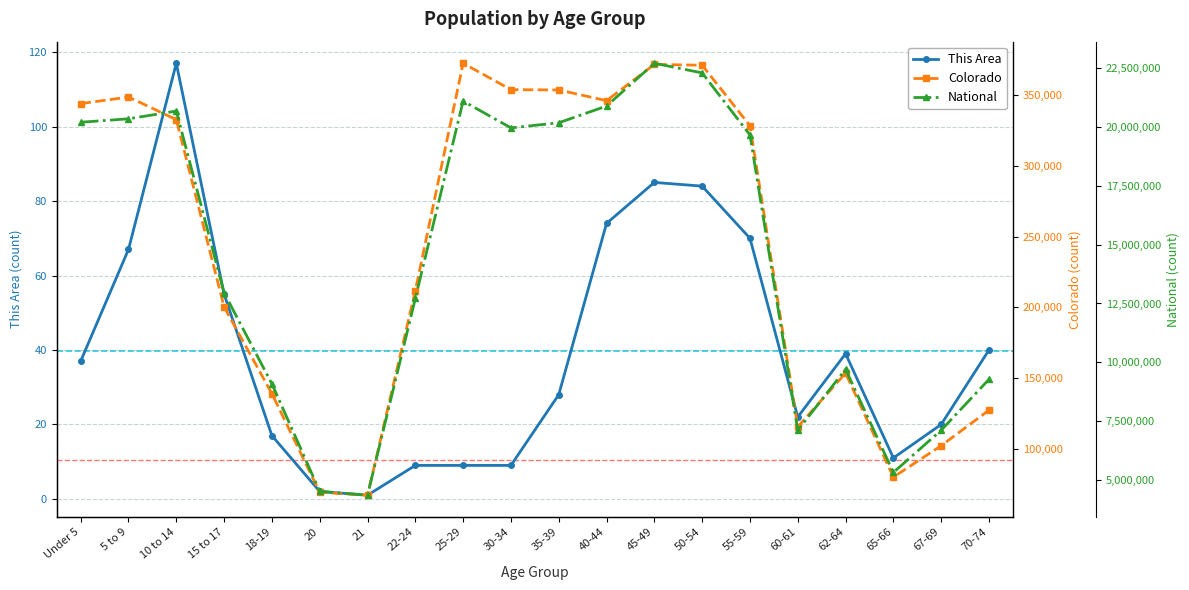

What value does the Colorado series have at 22-24, to the nearest 50?

211800